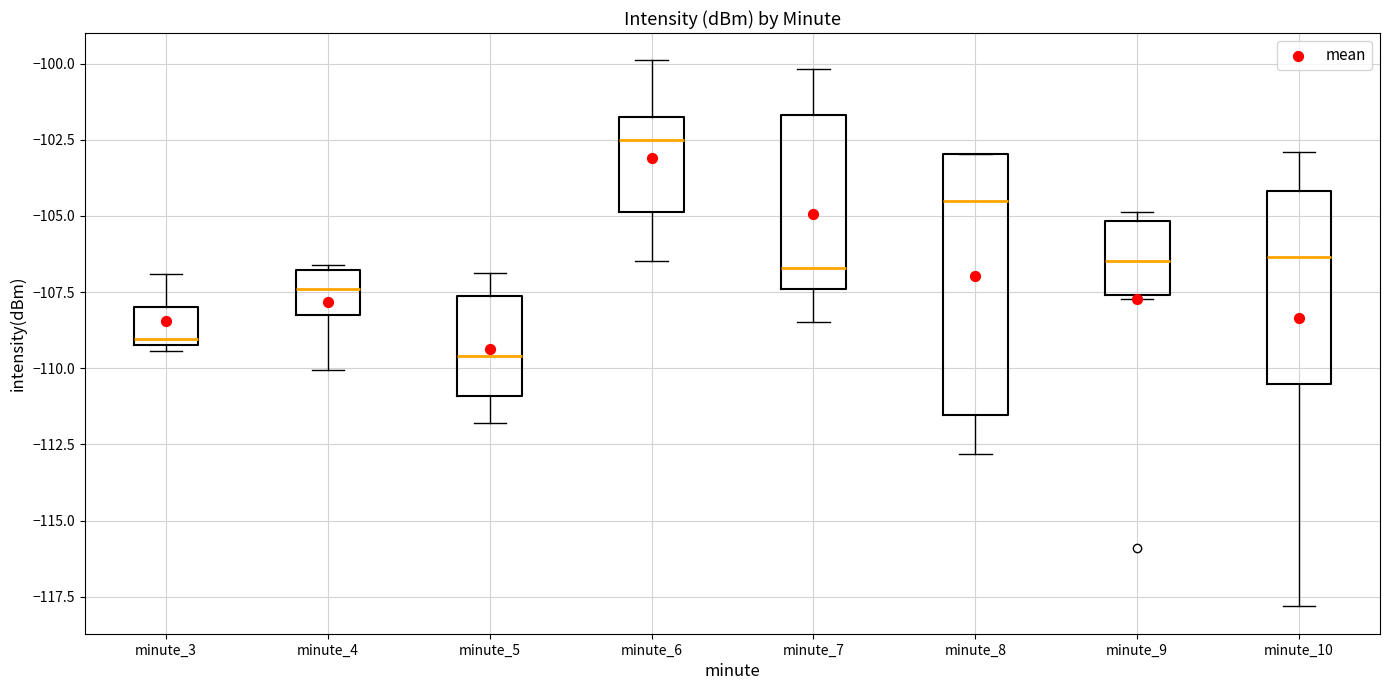

Reading left to right, transcribe this box plot: for each box, give where its median line is, the range the box spans, and where its two whiskers end, as read against the y-axis. The values are not printed on the chart, so give them approximately, as read against the axis.

minute_3: median -109.0 (just above the box's lower edge), box -109.0 to -108.0, whiskers -109.5 to -107.0
minute_4: median -107.5, box -108.0 to -107.0, whiskers -110.0 to -106.5
minute_5: median -109.5, box -111.0 to -107.5, whiskers -112.0 to -107.0
minute_6: median -102.5, box -105.0 to -102.0, whiskers -106.5 to -100.0
minute_7: median -106.5, box -107.5 to -101.5, whiskers -108.5 to -100.0
minute_8: median -104.5, box -111.5 to -103.0, whiskers -113.0 to -103.0
minute_9: median -106.5, box -107.5 to -105.0, whiskers -107.5 to -105.0 (just above the box's upper edge)
minute_10: median -106.5, box -110.5 to -104.0, whiskers -118.0 to -103.0